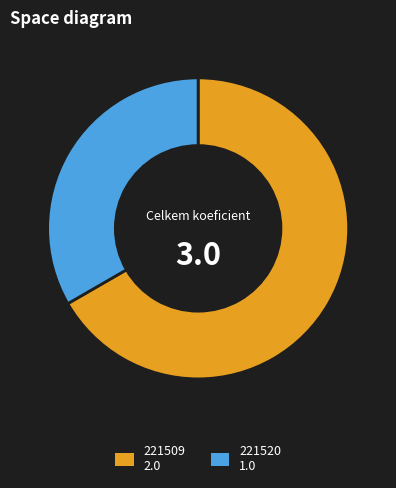

The 221509 slice represents 67% of the pie. True or false?

True